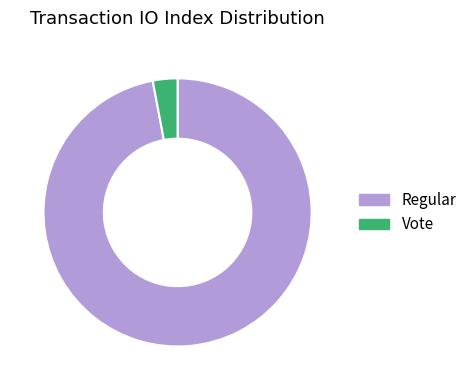

Rank the categories by value from lowest to highest.

Vote, Regular